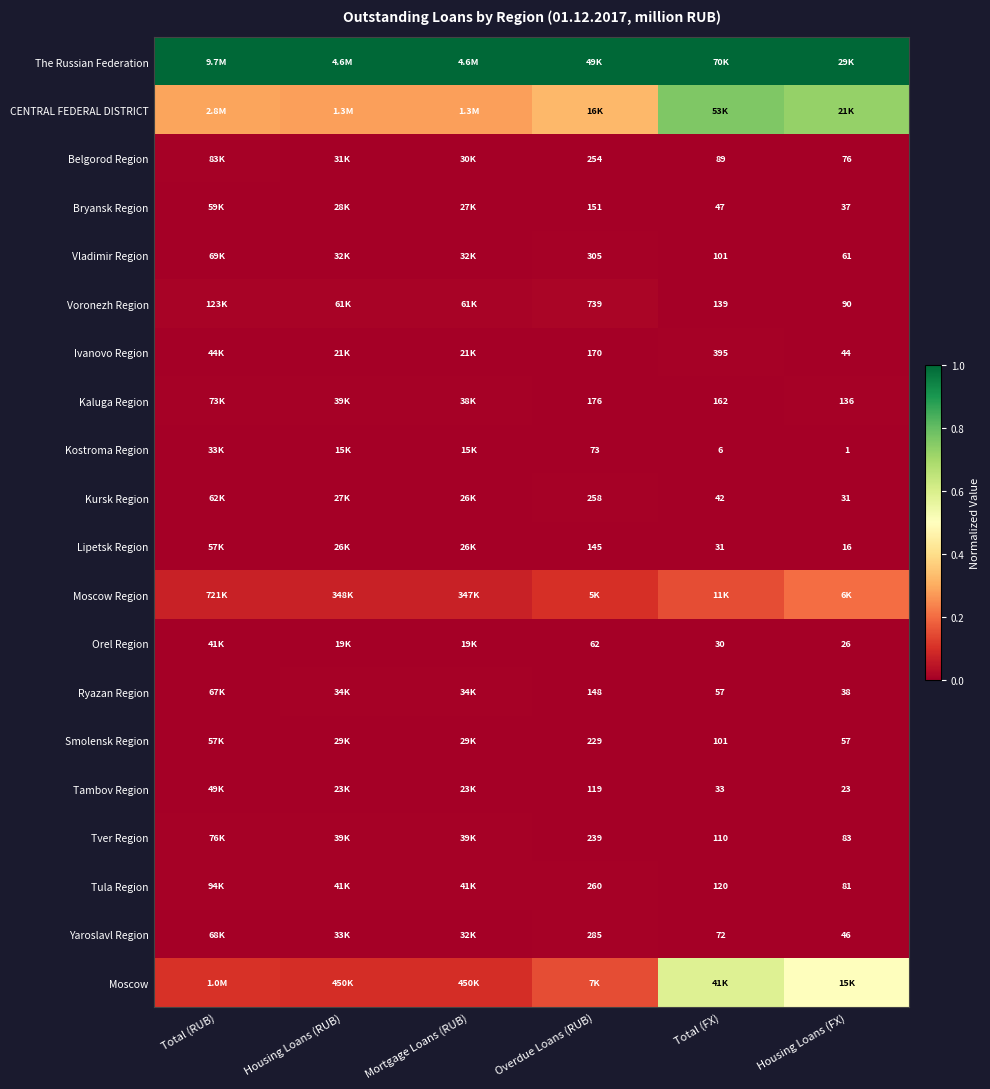

Which category has the highest value in the The Russian Federation series?

Total (RUB)